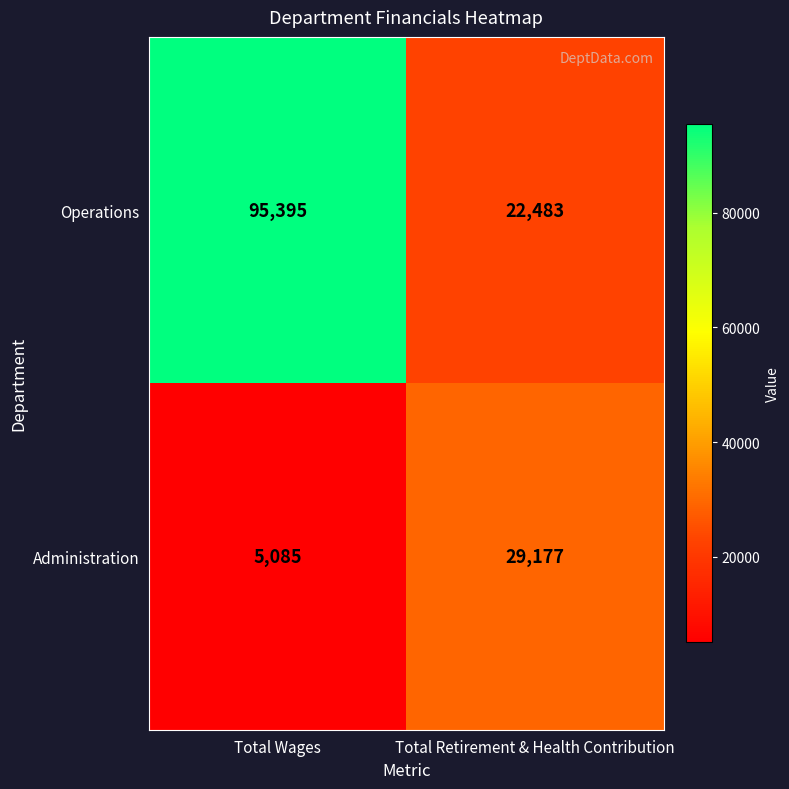

Is it true that Administration equals 14452 at Total Retirement & Health Contribution?

False